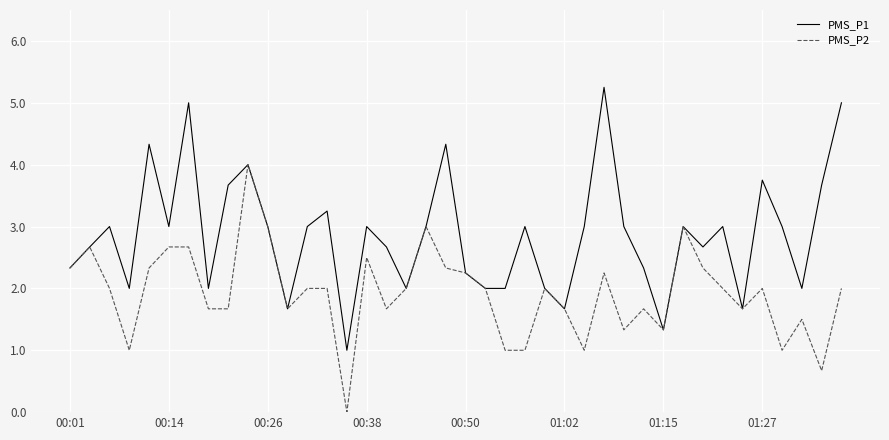

How many distinct data groups are displayed?

2